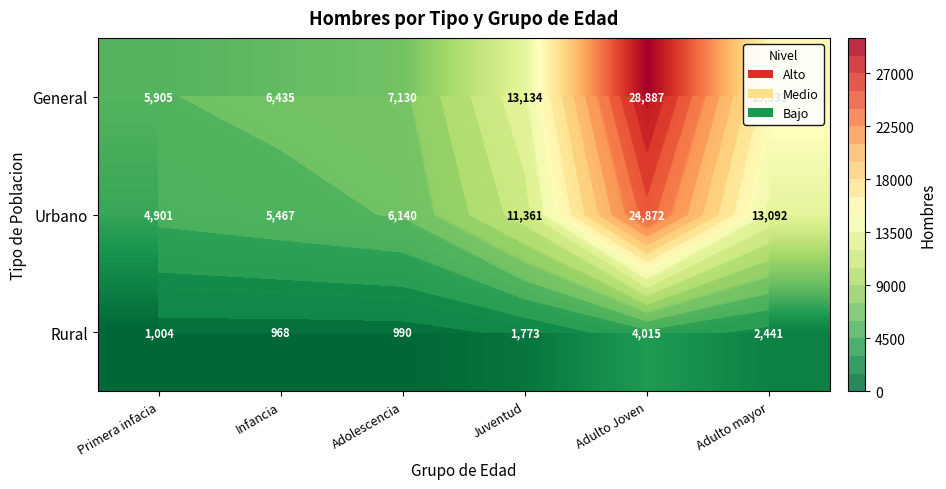

What is the spread (max minus min) of values at Infancia?

5467